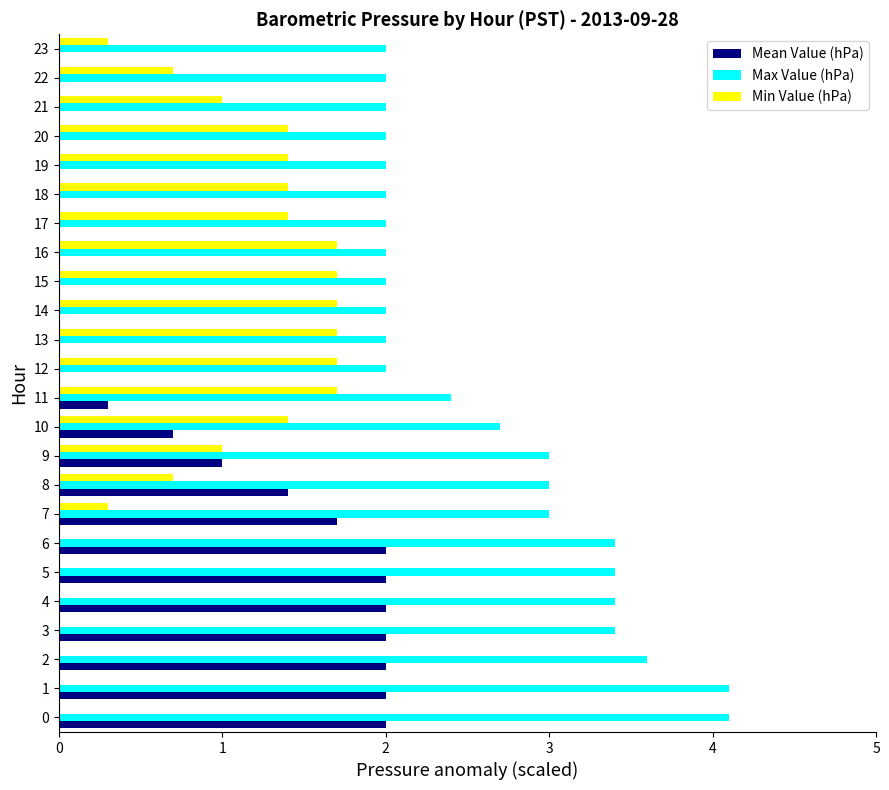

What is the total value across all series at 15?

3.7